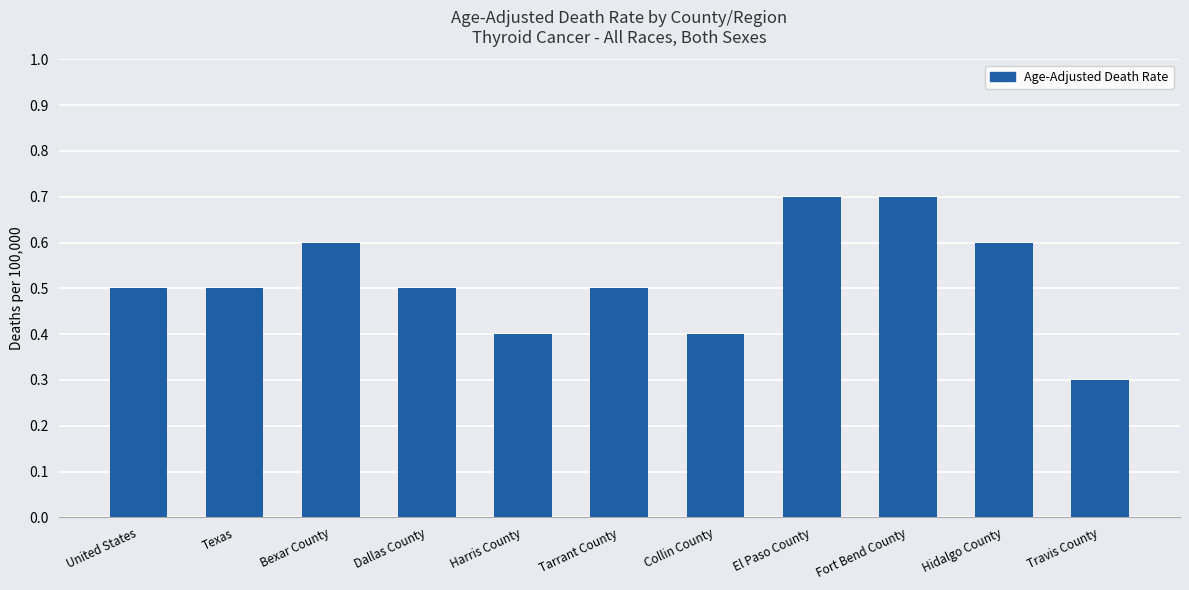

Reading right to left, what are all the values shown in this chart?

Travis County=0.3	Hidalgo County=0.6	Fort Bend County=0.7	El Paso County=0.7	Collin County=0.4	Tarrant County=0.5	Harris County=0.4	Dallas County=0.5	Bexar County=0.6	Texas=0.5	United States=0.5